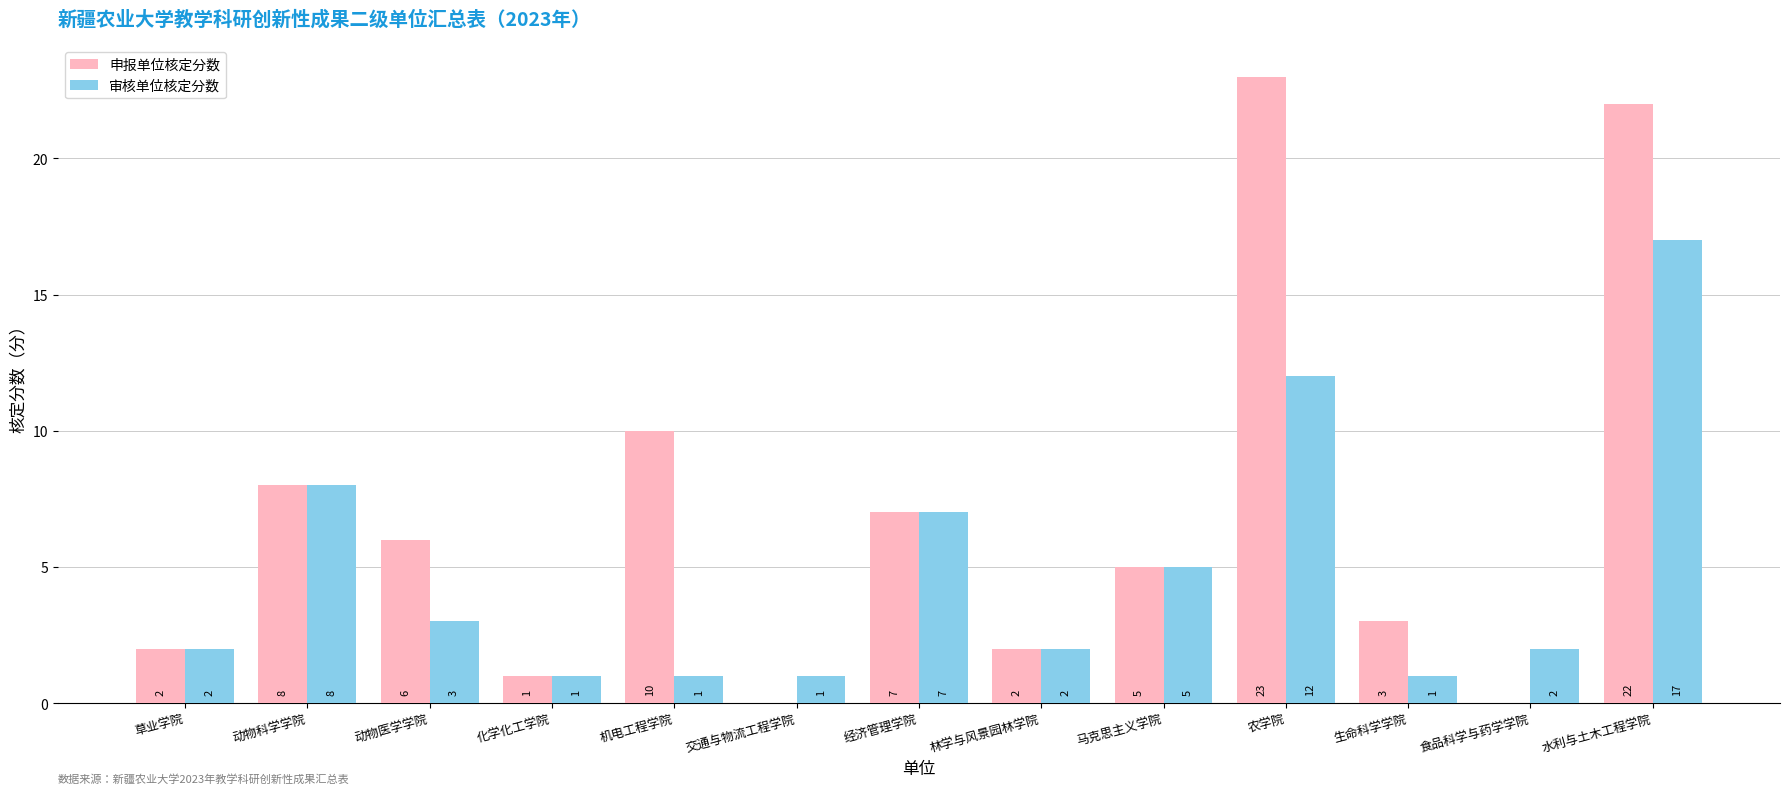

What is the sum of all 申报单位核定分数 values?

89